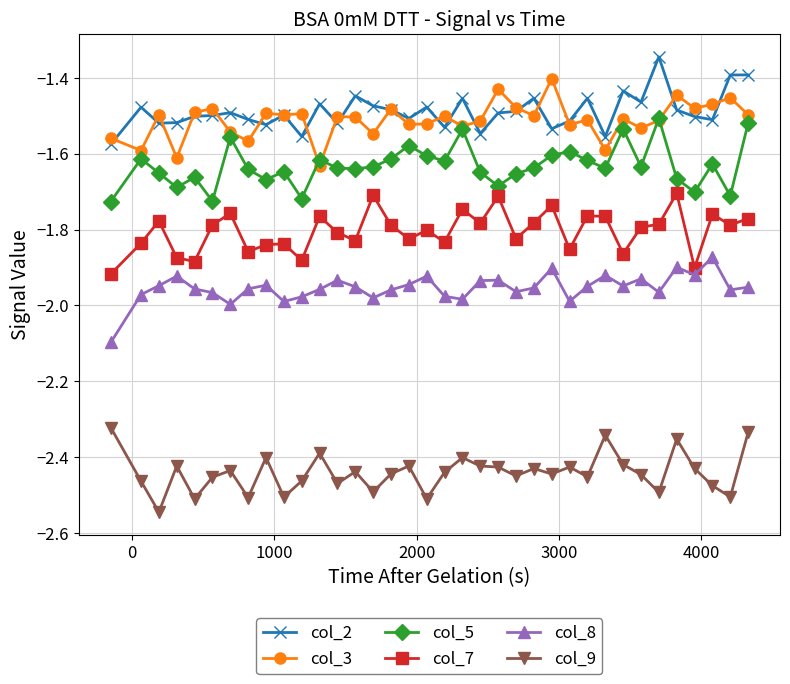

True or false: col_5 has more than 0 points higher than both neighbors.

True